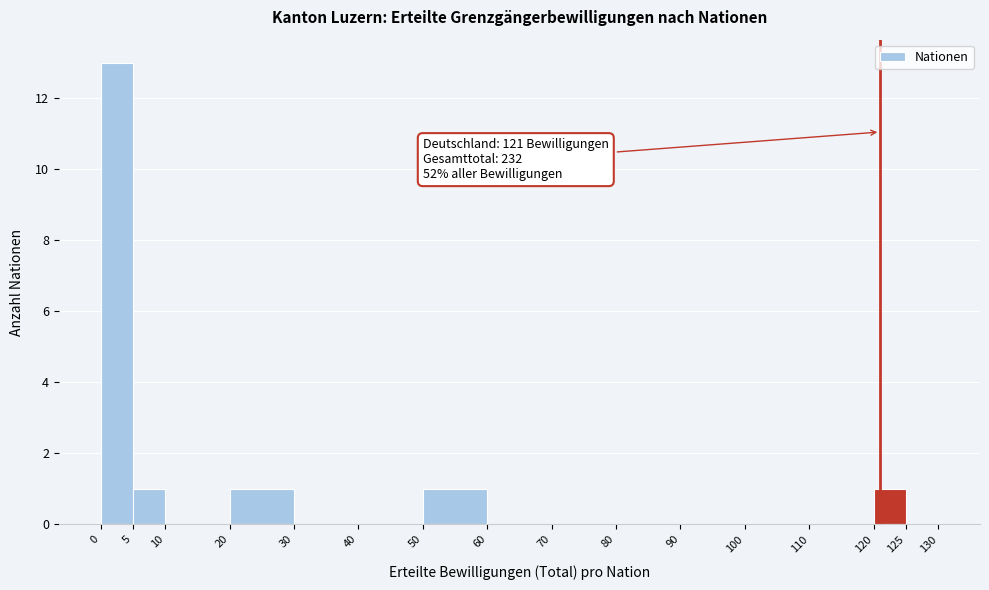

Which range on the x-axis has the tallest bar?

0 to 5